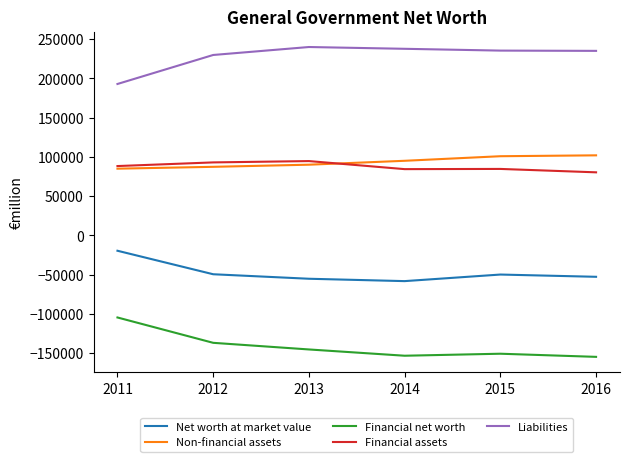

Which series has the largest total across all categories?

Liabilities